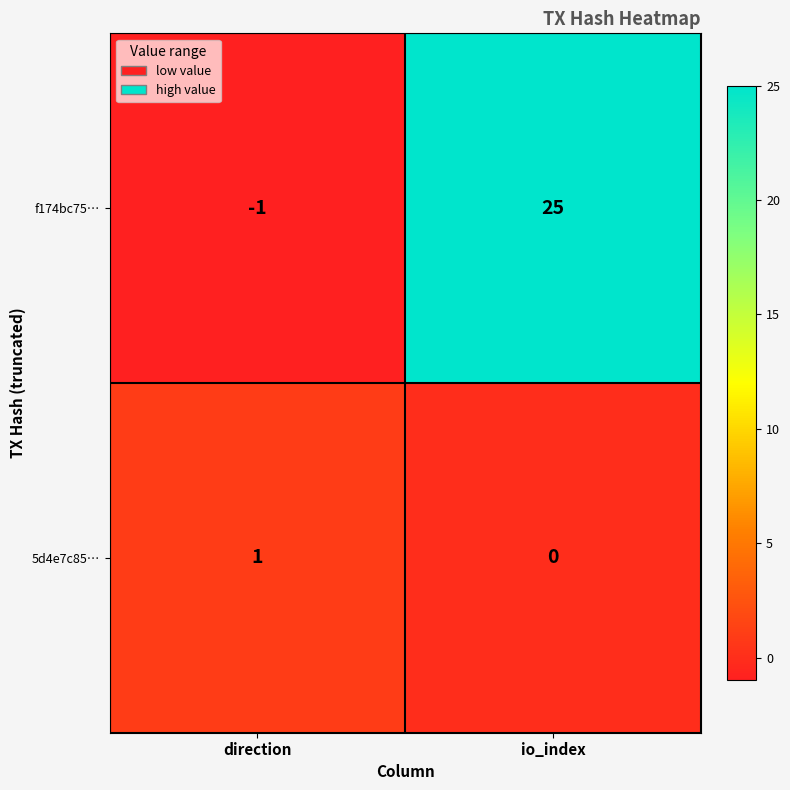

What is the spread (max minus min) of values at io_index?

25